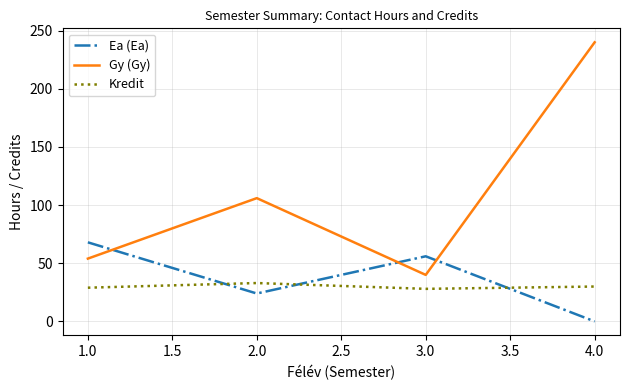

List the labels in order of Ea (Ea) value, smallest first.

4.0, 2.0, 3.0, 1.0